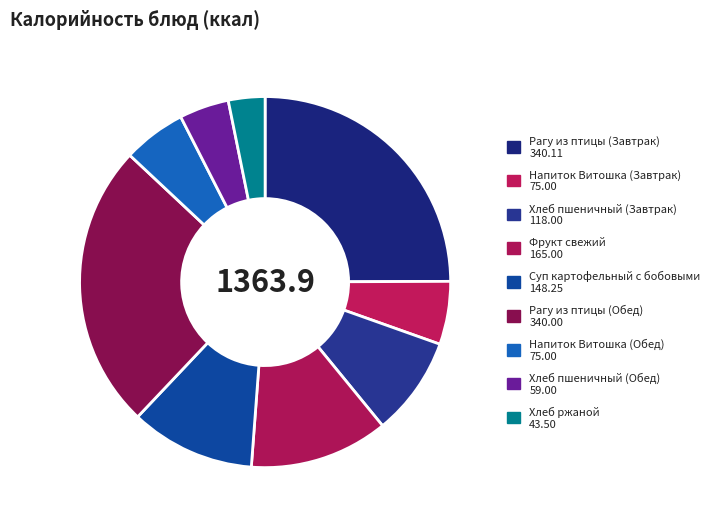

How many segments does this pie chart have?

9